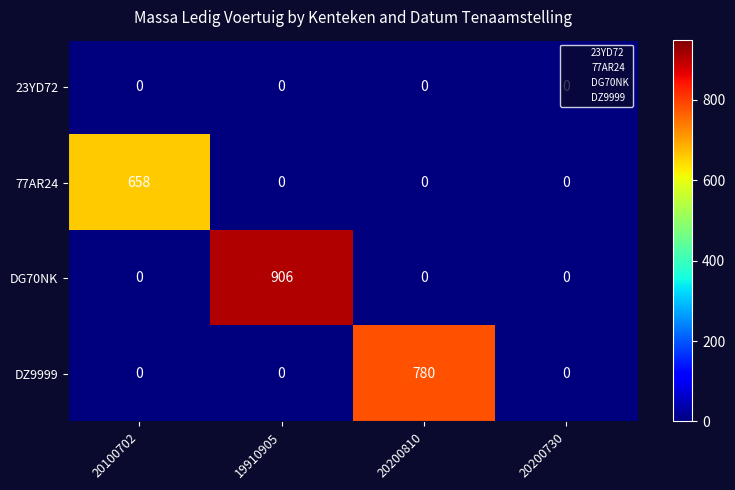

The value of DG70NK at 20200730 is 0. True or false?

True